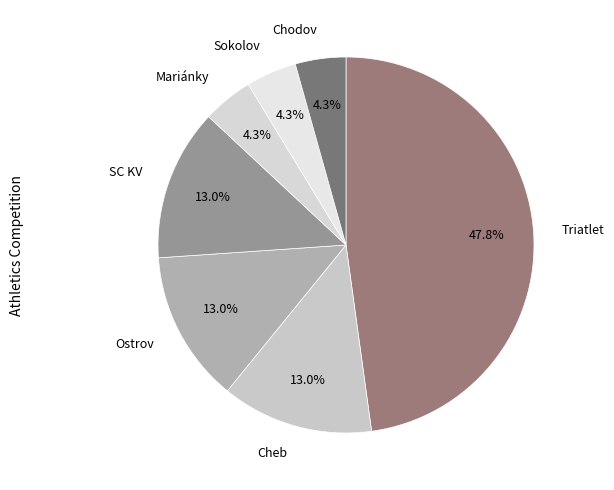

How many slices are in this pie chart?

7